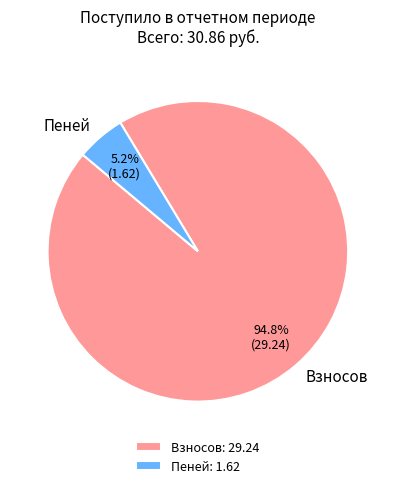

To the nearest percent, what is the average slice percentage?

50%